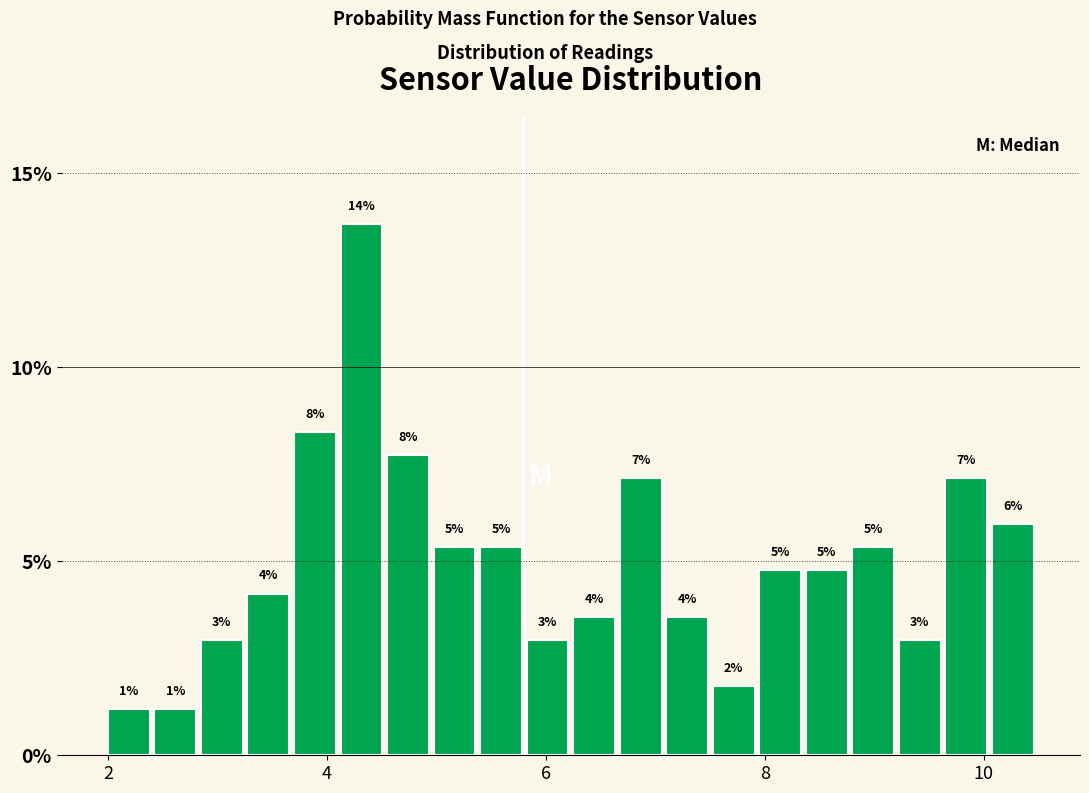

Read against the x-axis, roughly where is the centre of the tallest bar?

4.4